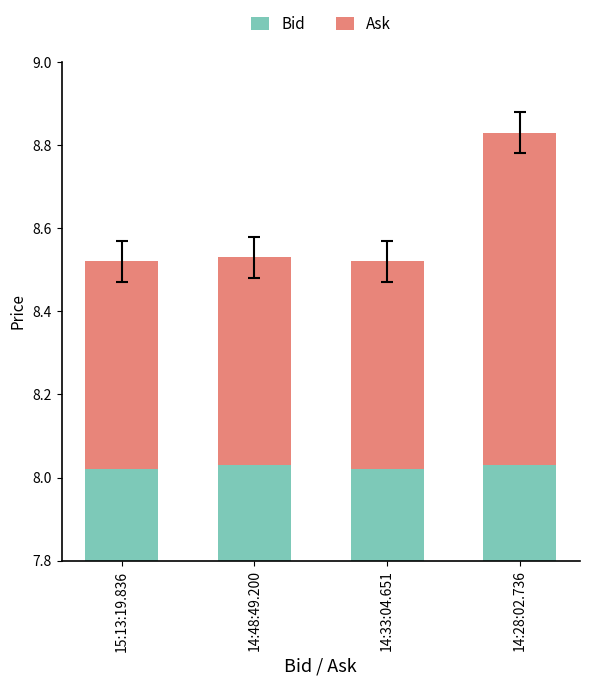

What is the smallest value displayed?

0.5